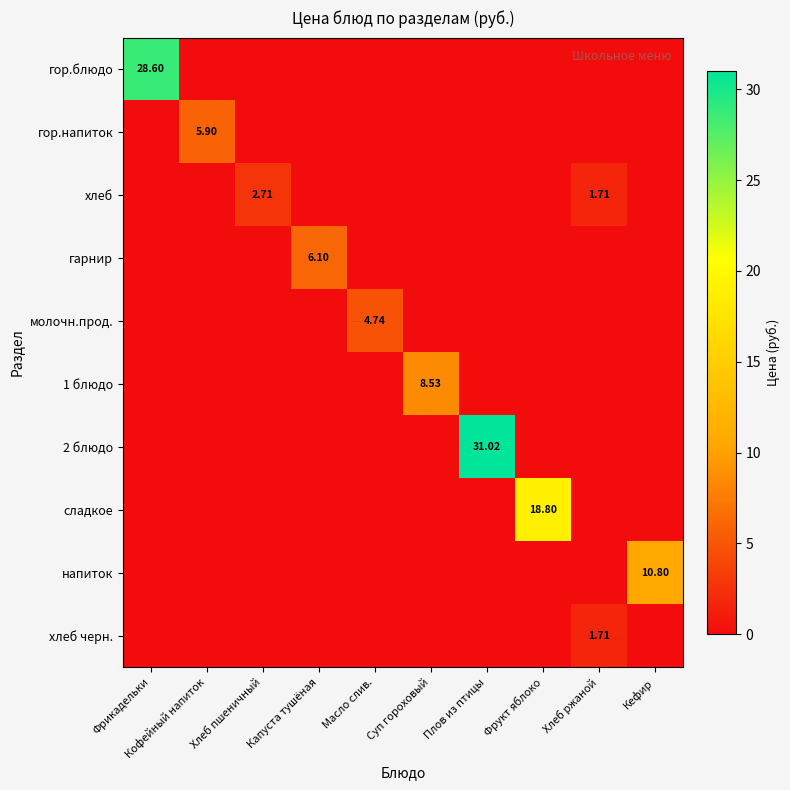

The напиток series shows 0.0 at Хлеб ржаной. True or false?

True